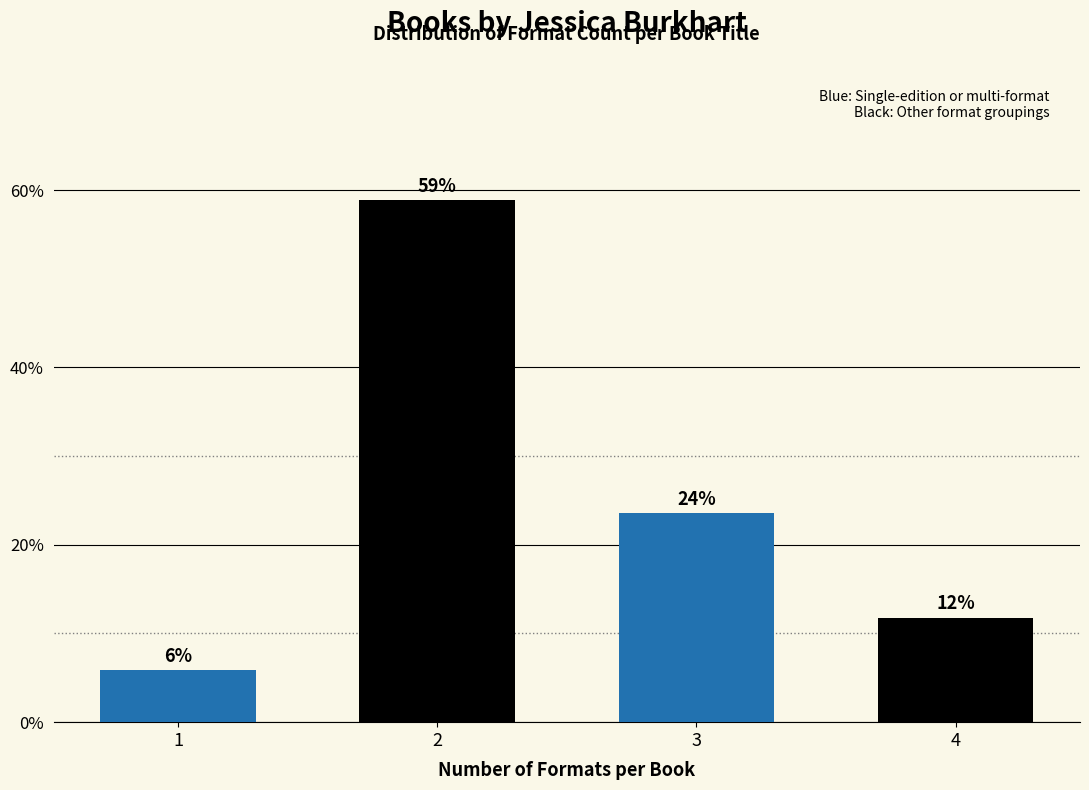

Does the chart contain any negative values?

No